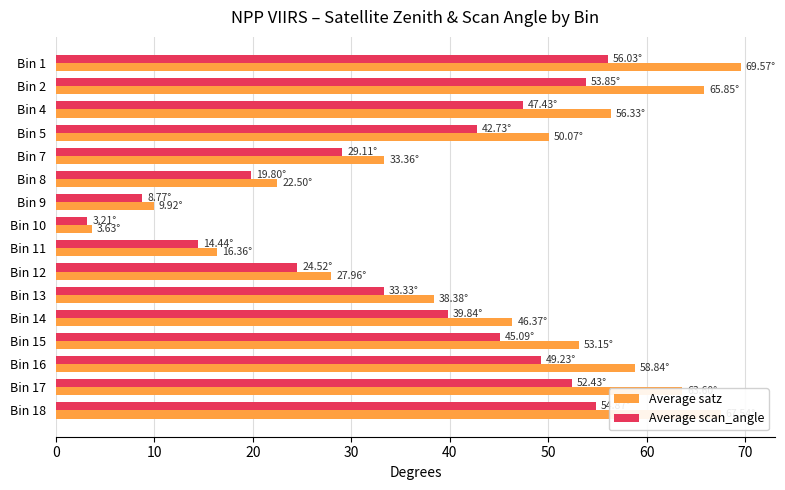

List the labels in order of Average satz value, largest first.

Bin 1, Bin 18, Bin 2, Bin 17, Bin 16, Bin 4, Bin 15, Bin 5, Bin 14, Bin 13, Bin 7, Bin 12, Bin 8, Bin 11, Bin 9, Bin 10